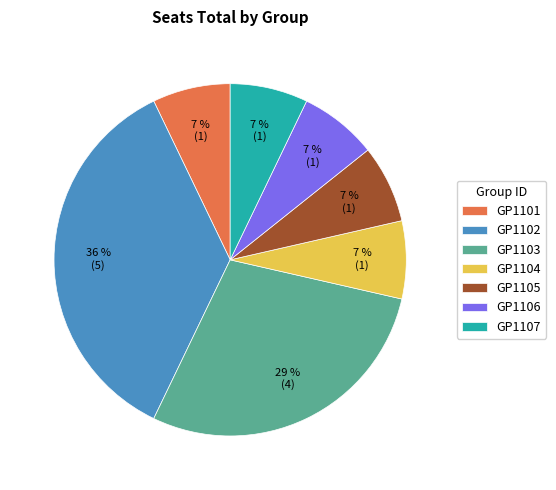

True or false: GP1103 accounts for 18% of the total.

False